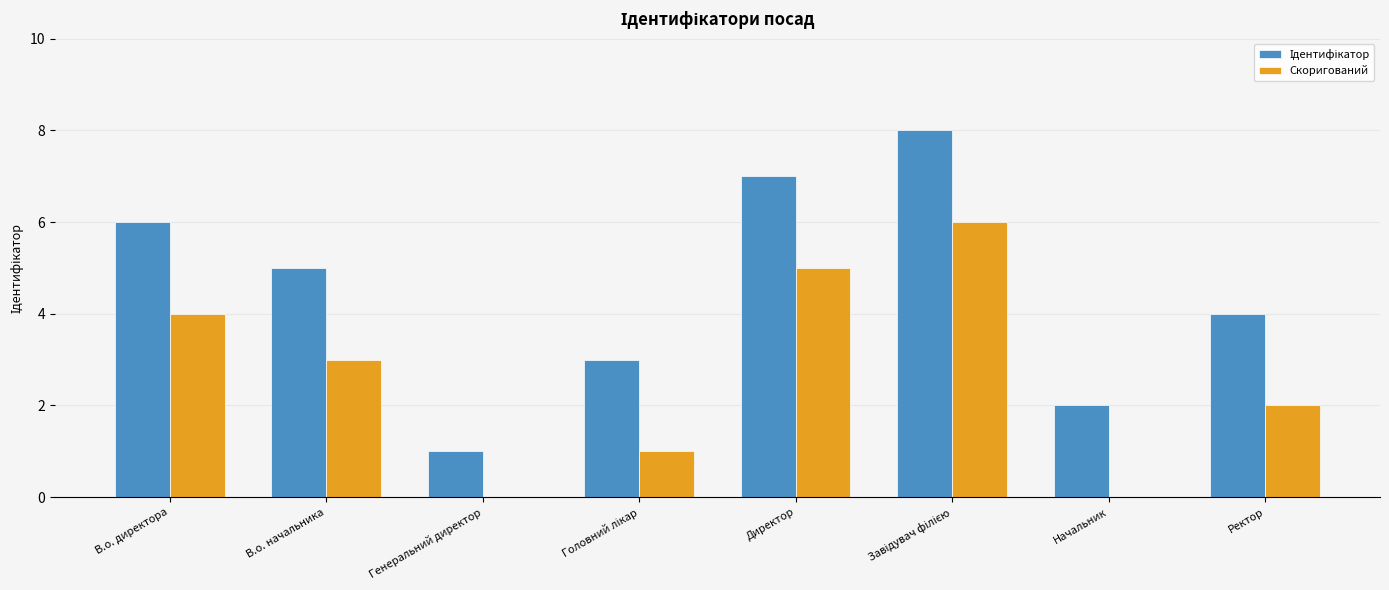

What is the sum of all Скоригований values?

21